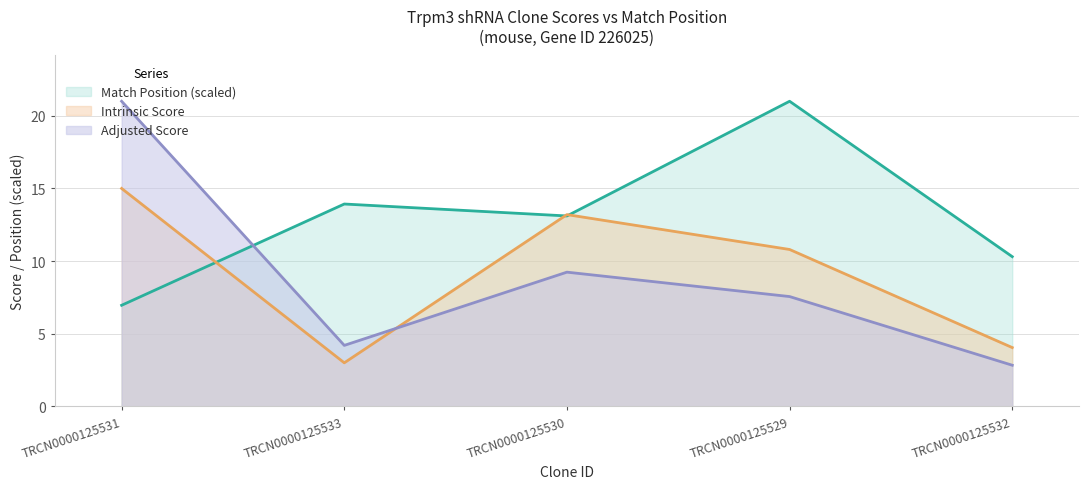

What is the total value across all series at TRCN0000125533?

21.1